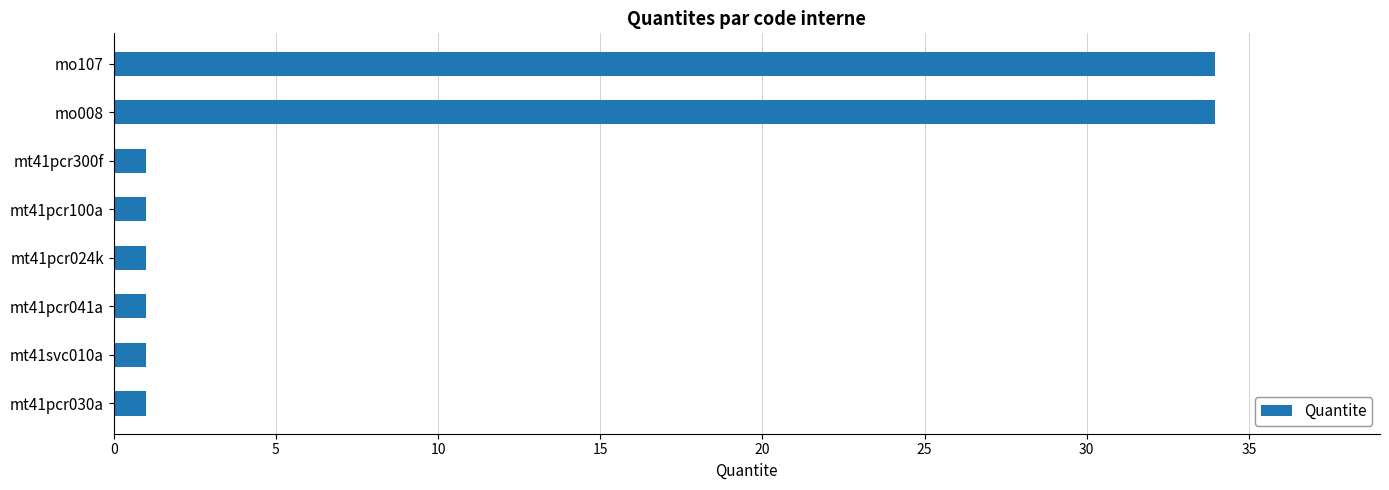

What is the smallest value displayed?

1.0